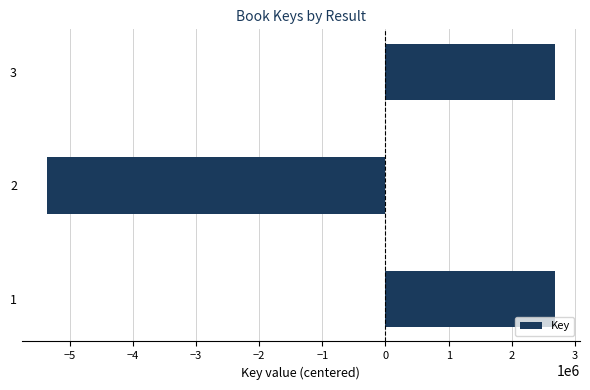

Is it true that the value at 1 is 3948875.9?

False